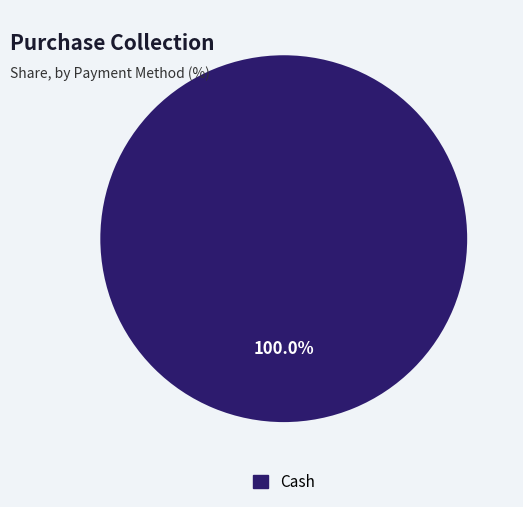

Is there any slice that represents more than half of the pie?

Yes